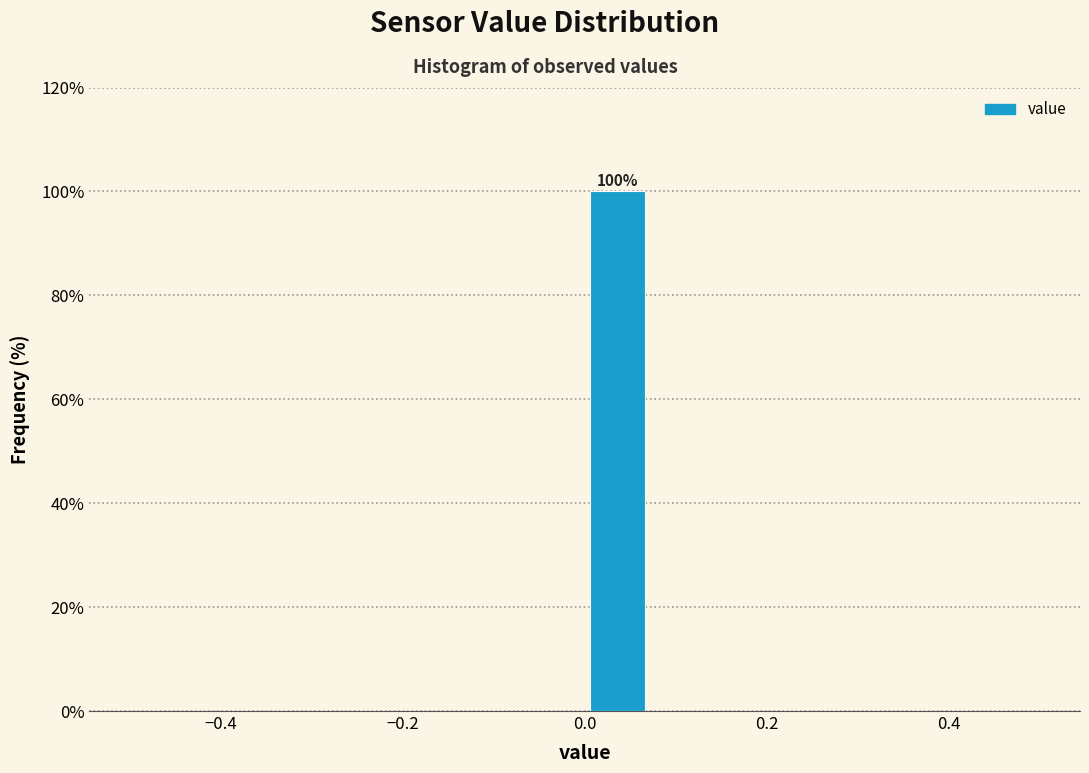

Read against the x-axis, roughly where is the centre of the tallest bar?

0.04